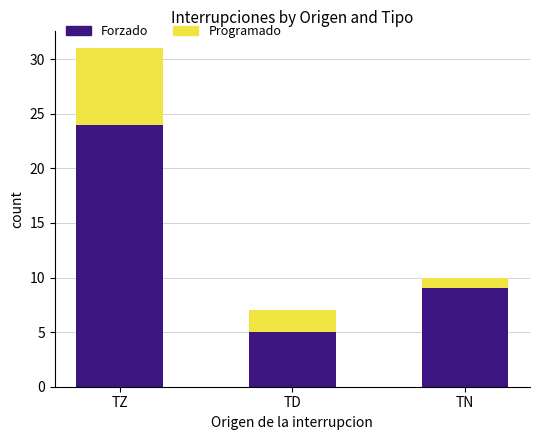

The value of Forzado at TZ is 10. True or false?

False